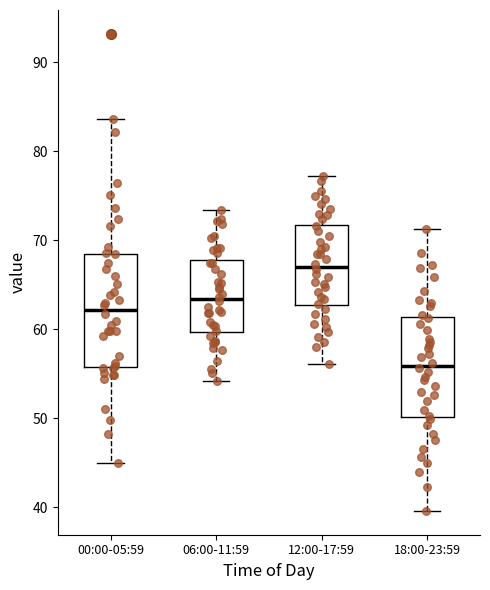

Which box has the highest median line?

12:00-17:59